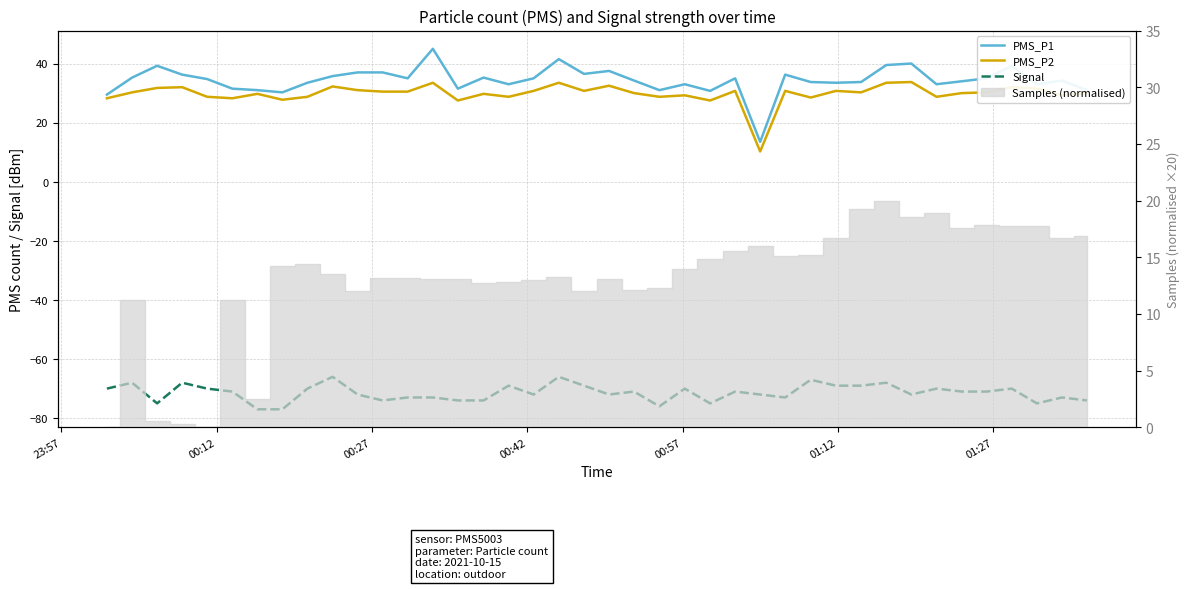

Which series has the largest total across all categories?

PMS_P1